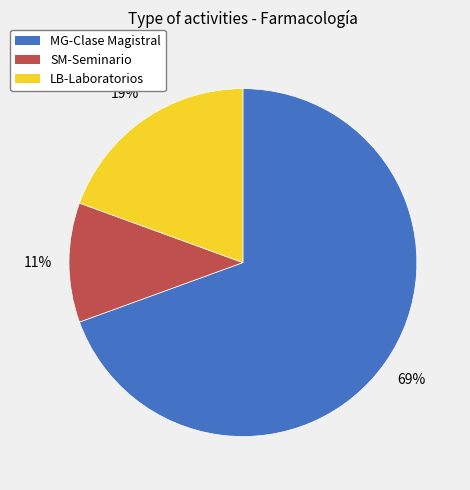

Combined, do LB-Laboratorios and MG-Clase Magistral account for over 50%?

Yes